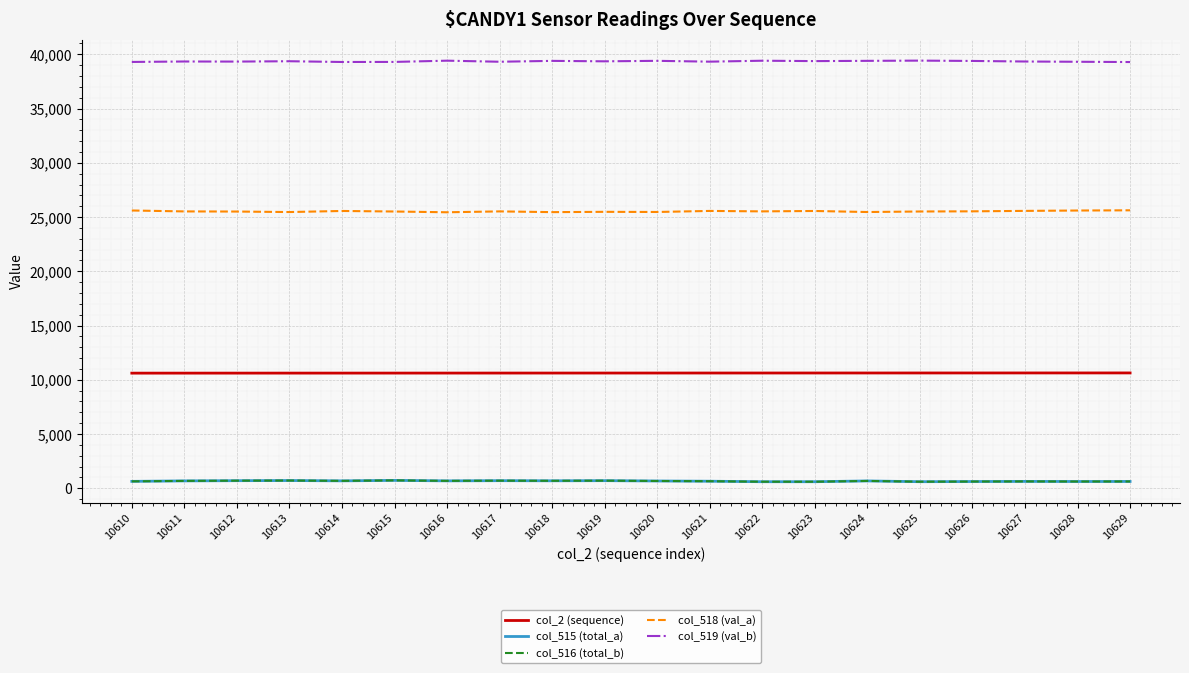

What is the smallest value displayed?

600